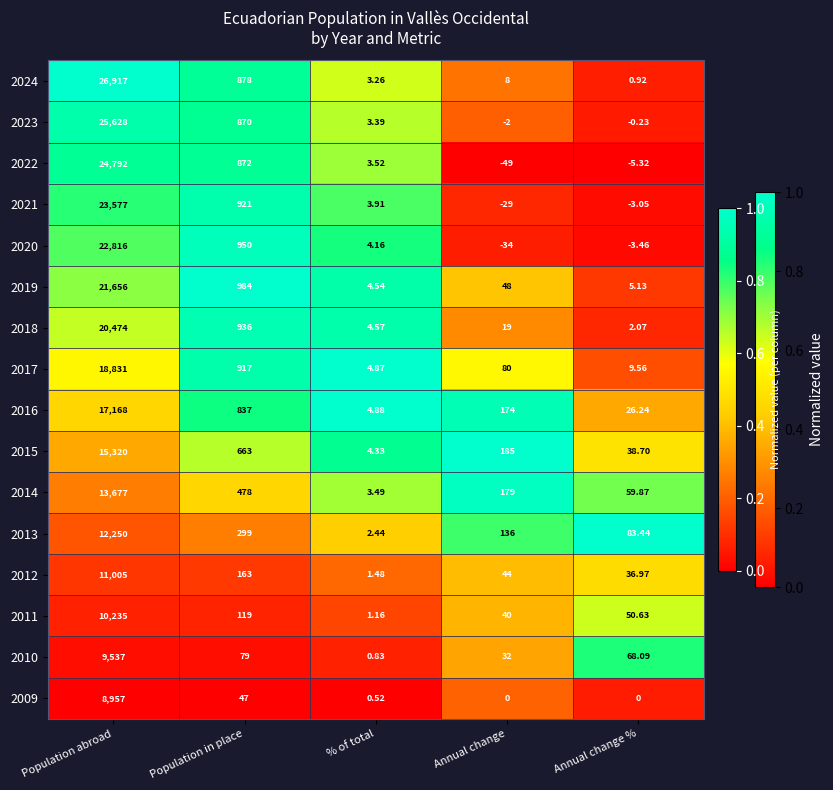

At Annual change %, list the series in order from largest to smallest.

2013, 2010, 2014, 2011, 2015, 2012, 2016, 2017, 2019, 2018, 2024, 2009, 2023, 2021, 2020, 2022